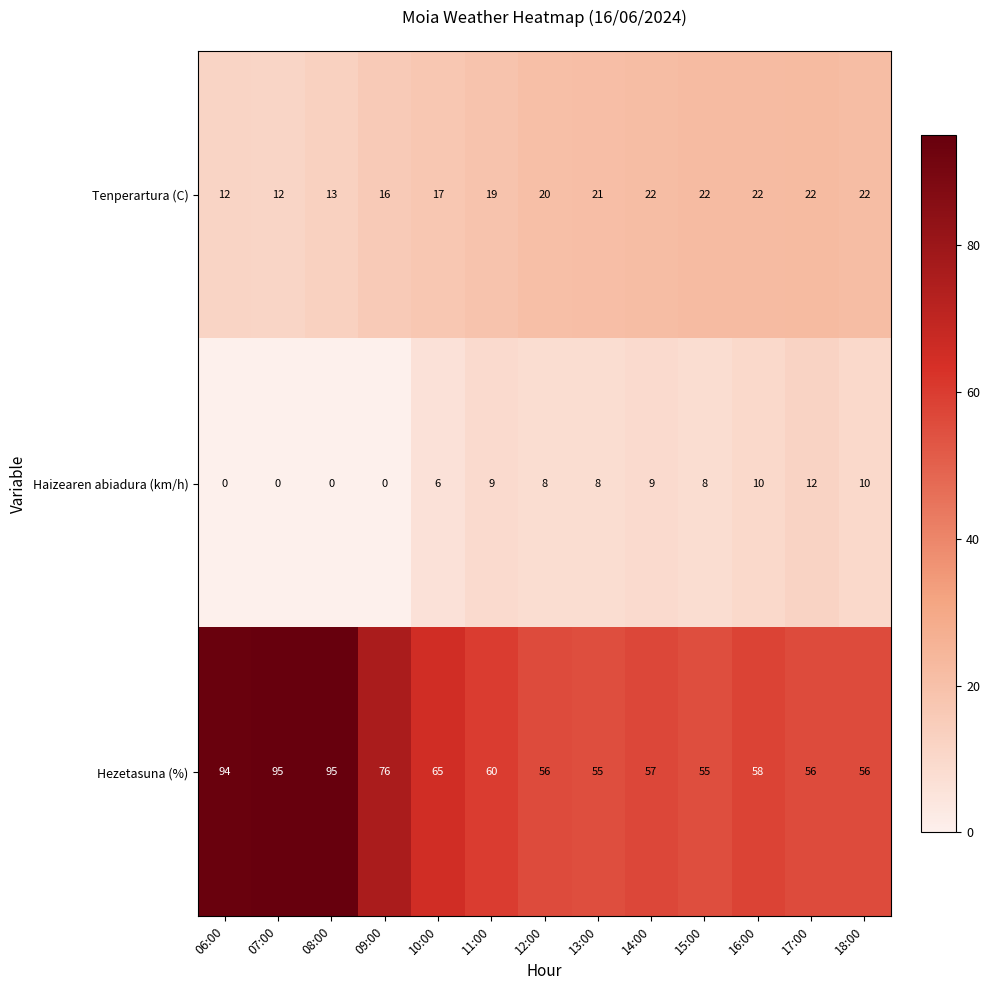

Rank the series at 15:00 from highest to lowest value.

Hezetasuna (%), Tenperartura (C), Haizearen abiadura (km/h)